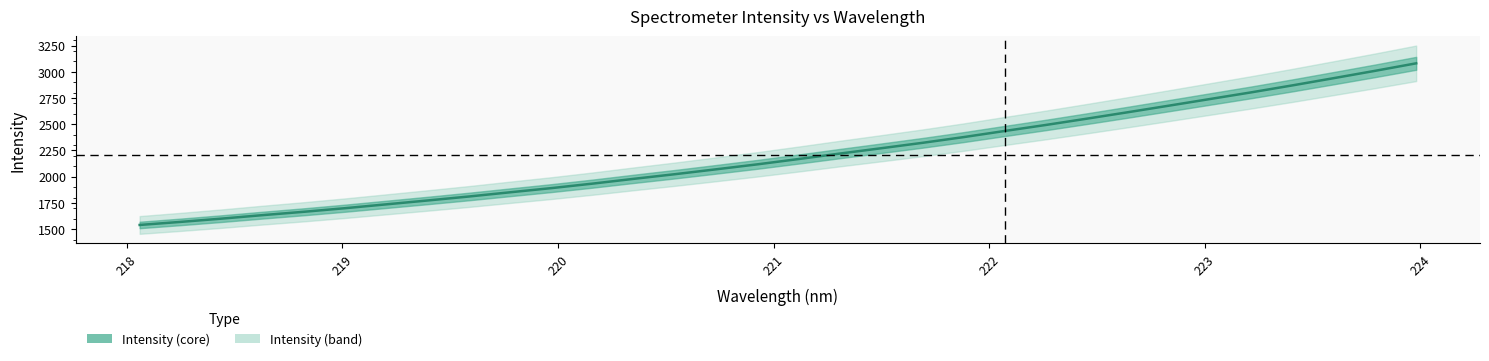

What is the average value?

2202.8